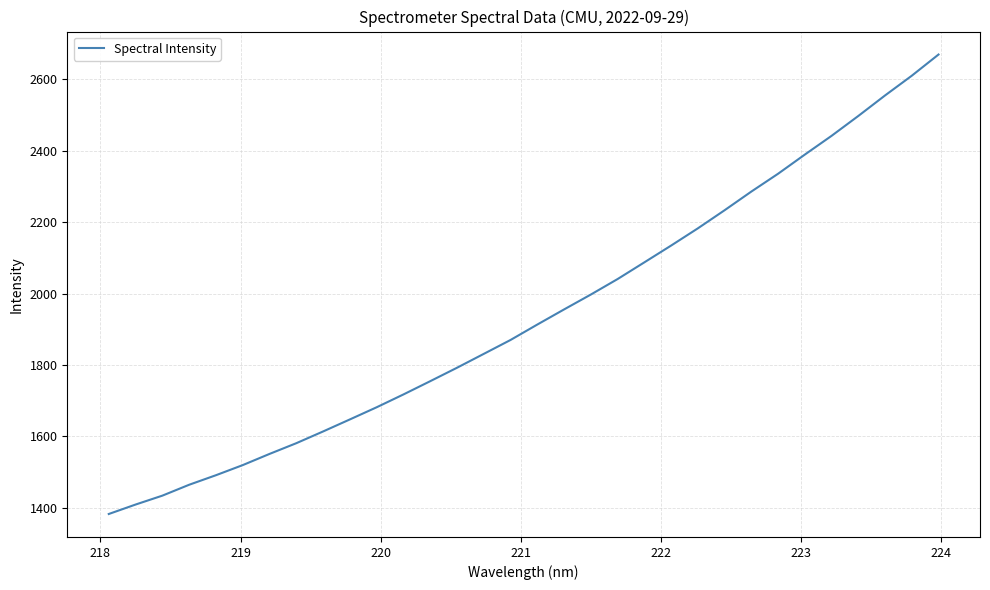

What is the difference between the maximum and minimum values?

1285.9